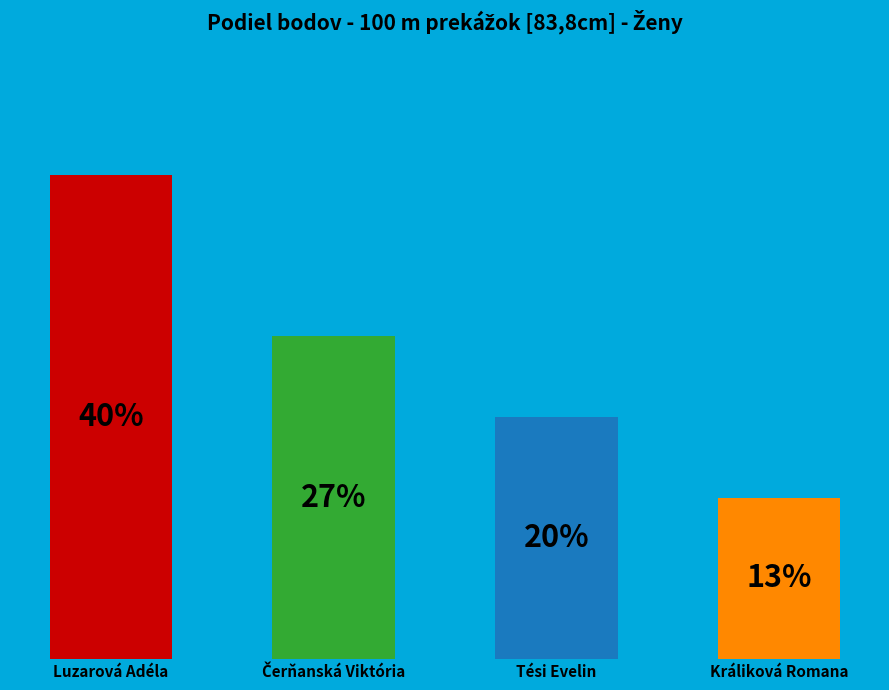

Approximately how many times larger is the value at Králiková Romana compared to Čerňanská Viktória?

0.5